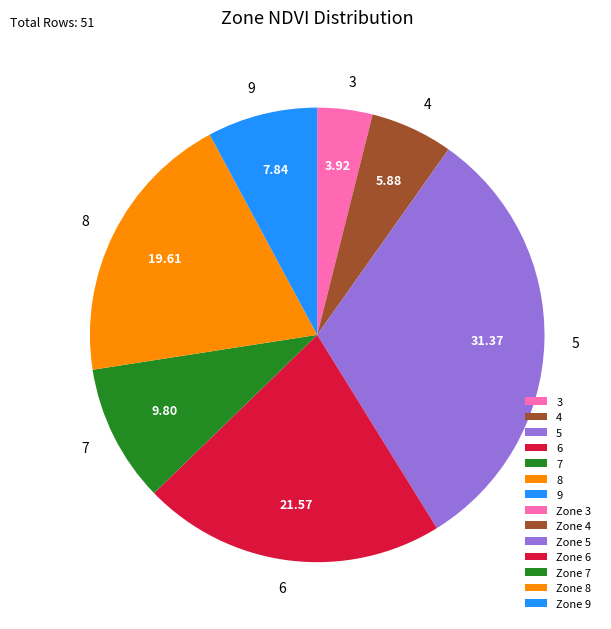

Is the sum of 3 and 7 greater than half?

No